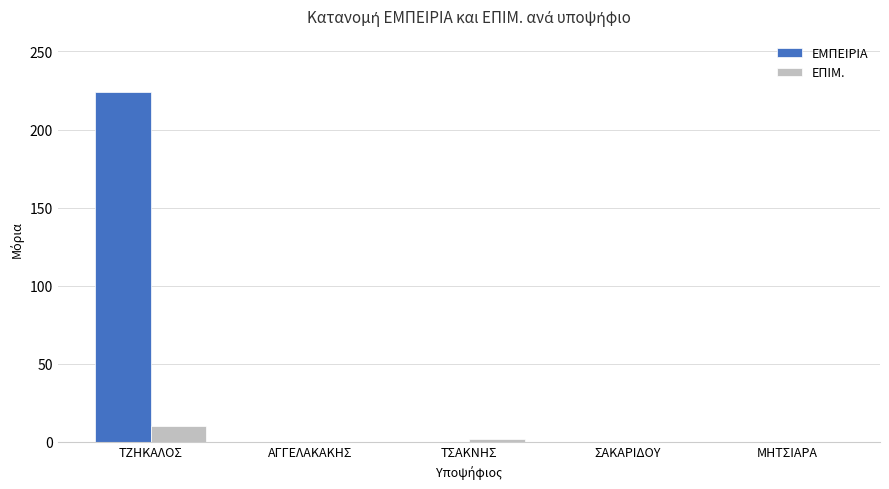

Count the number of categories in the chart.

5